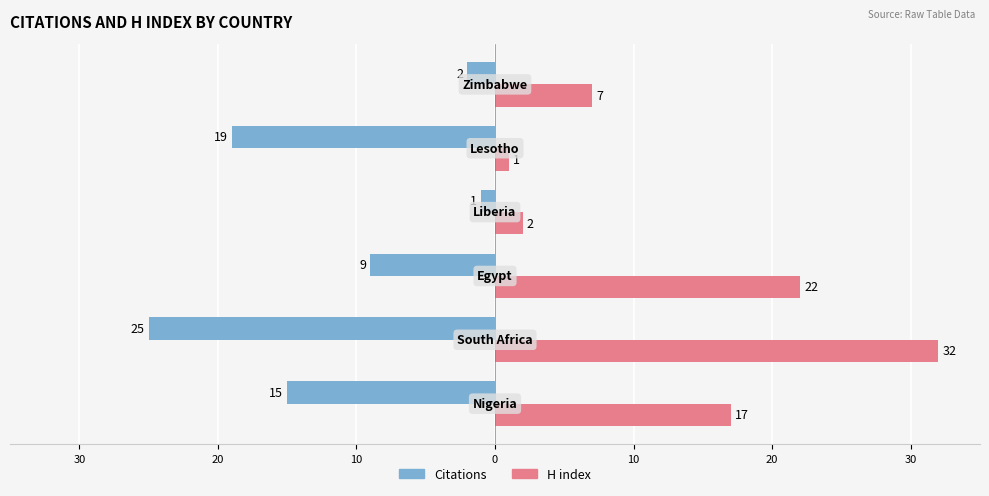

Reading right to left, what are all the values shown in this chart?

Citations: 20=-2	10=-19	0=-1	10=-9	20=-25	30=-15
H index: 20=7	10=1	0=2	10=22	20=32	30=17